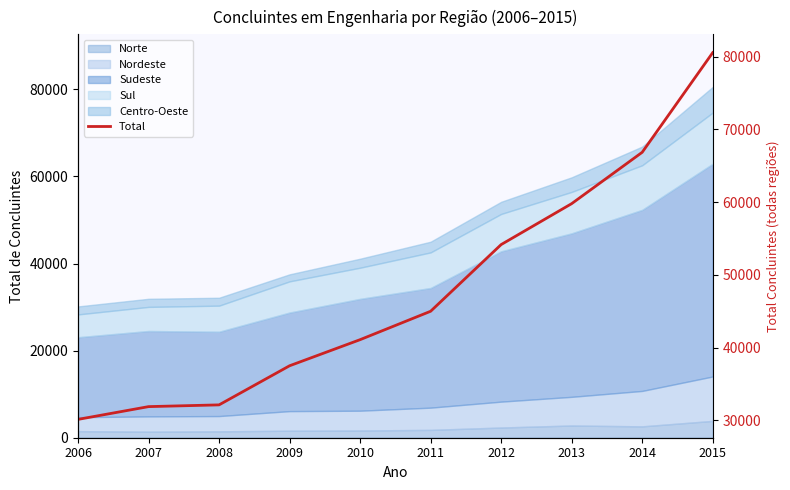

Does the chart have visible grid lines?

No